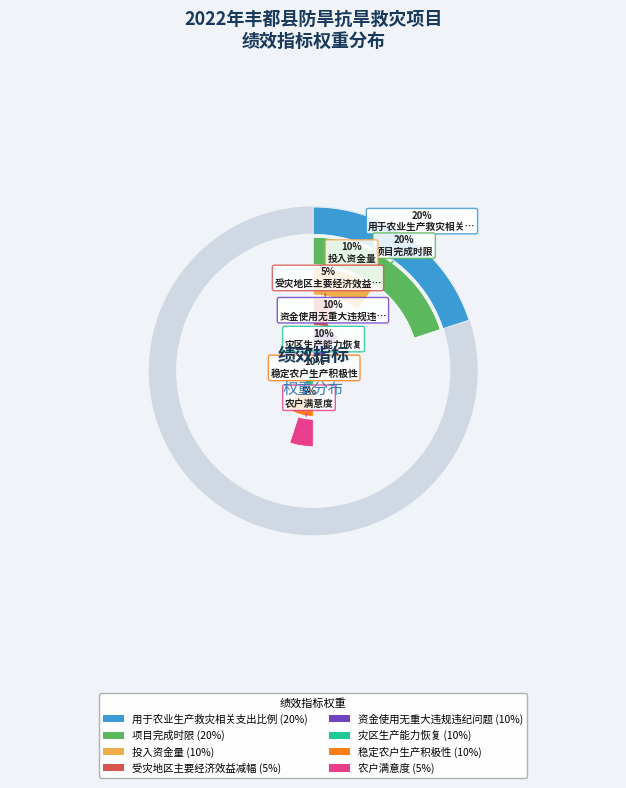

Which category has the smallest portion of the pie?

受灾地区主要经济效益减幅